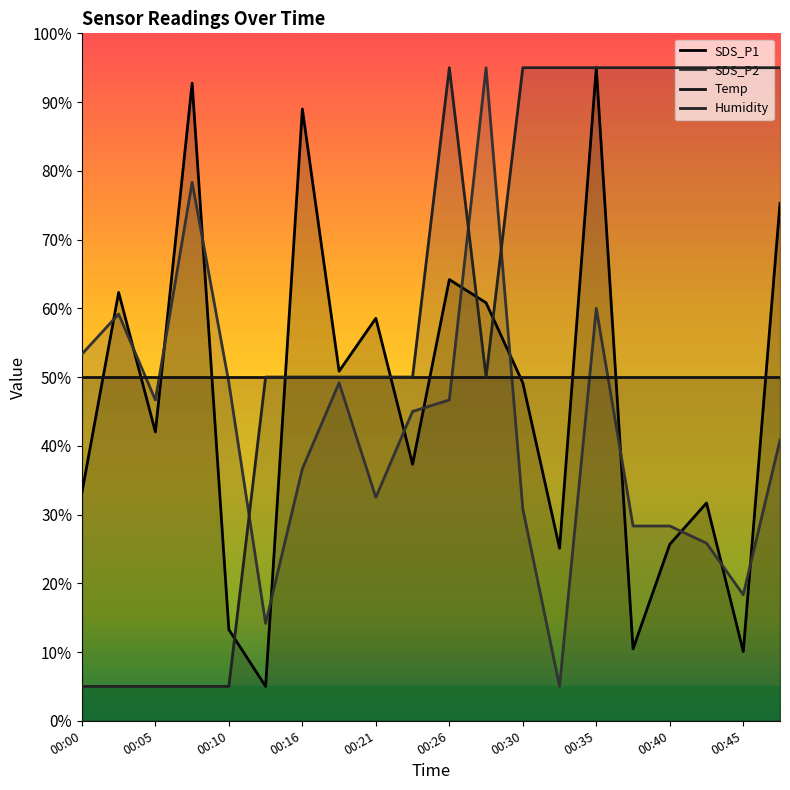

Which series has the largest range (max minus min)?

SDS_P1